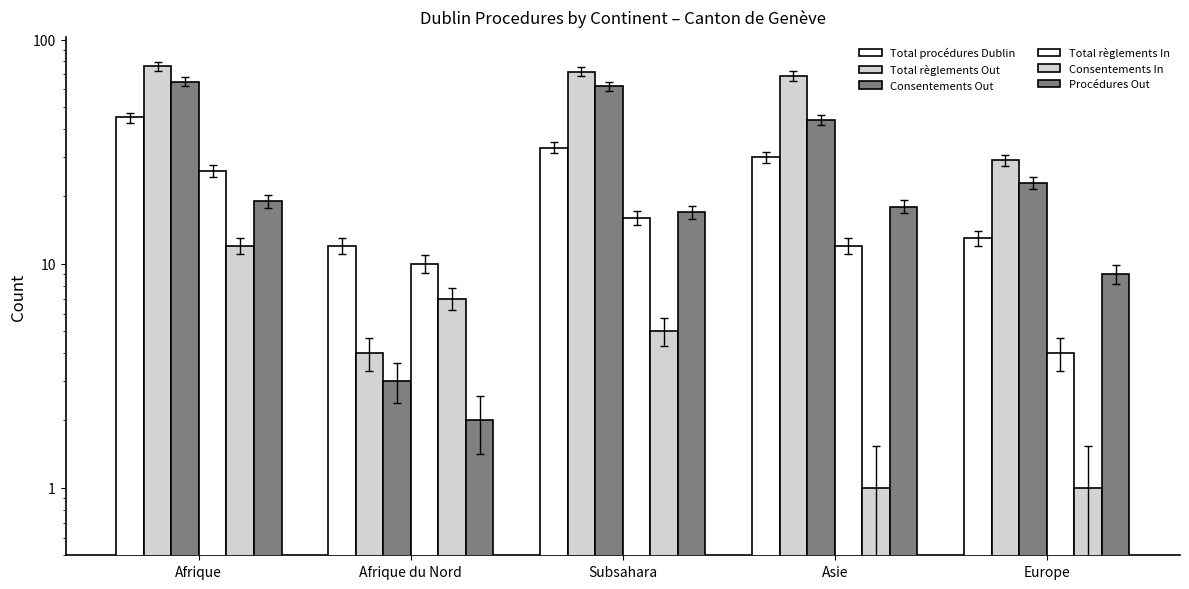

At how many categories does at least one series exceed 42?

3